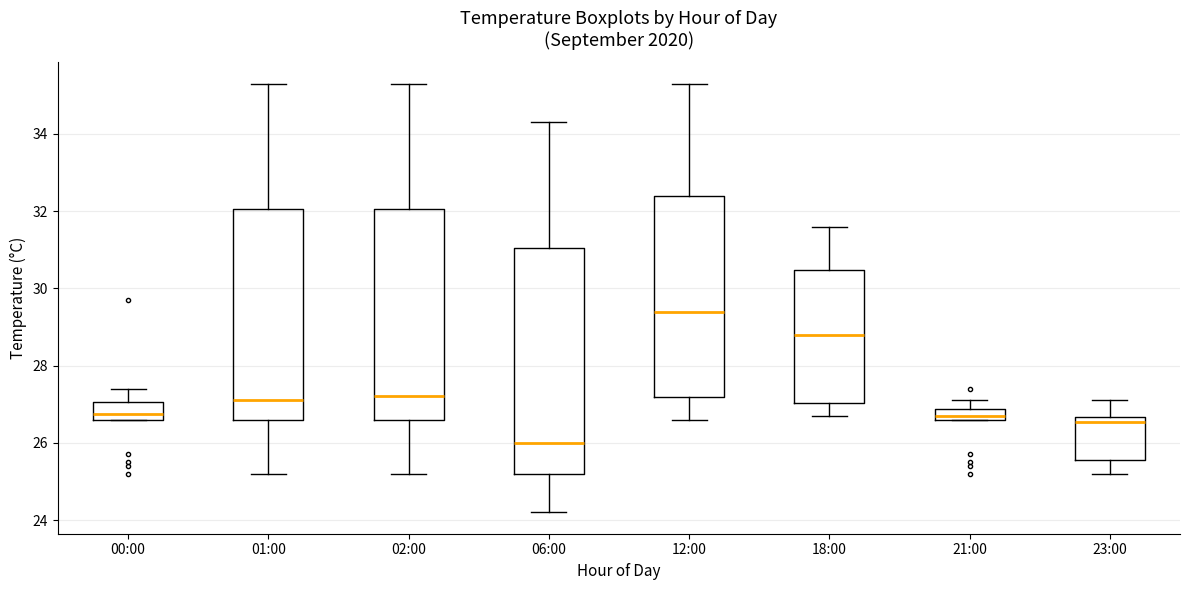

Which box has the lowest median line?

06:00